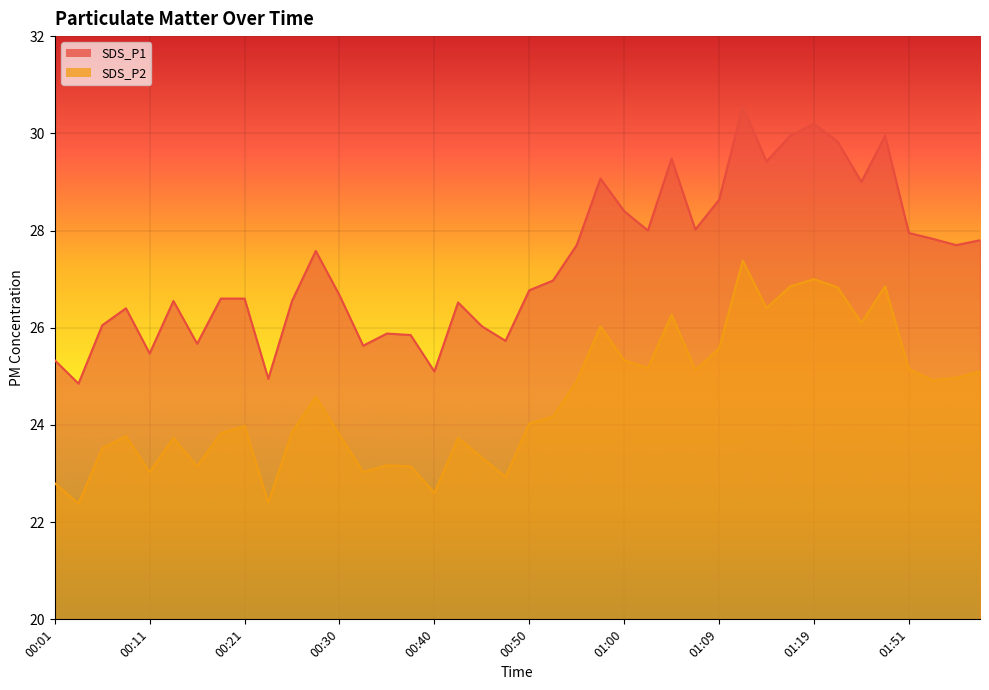

True or false: SDS_P2 and SDS_P1 cross at least once.

False